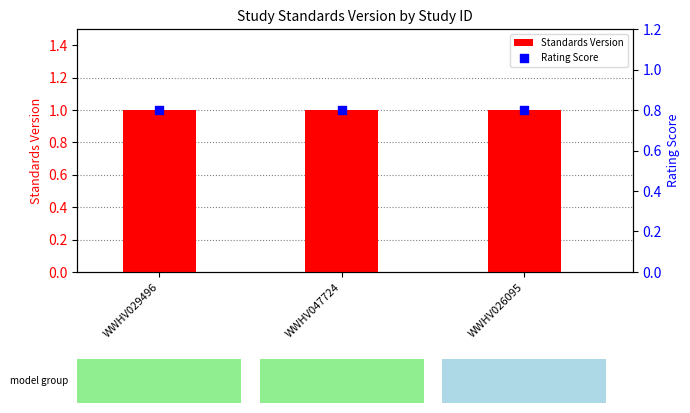

Which series reaches the maximum Y coordinate?

Standards Version